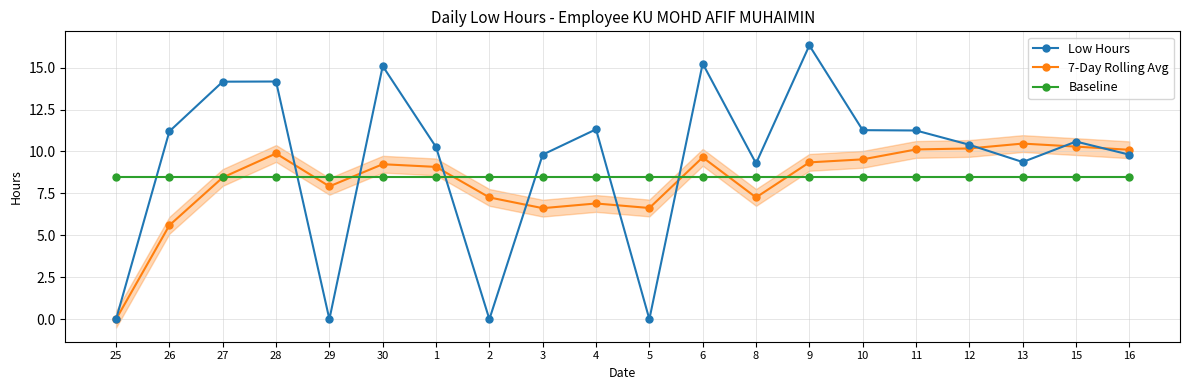

At how many categories does at least one series exceed 9?

16